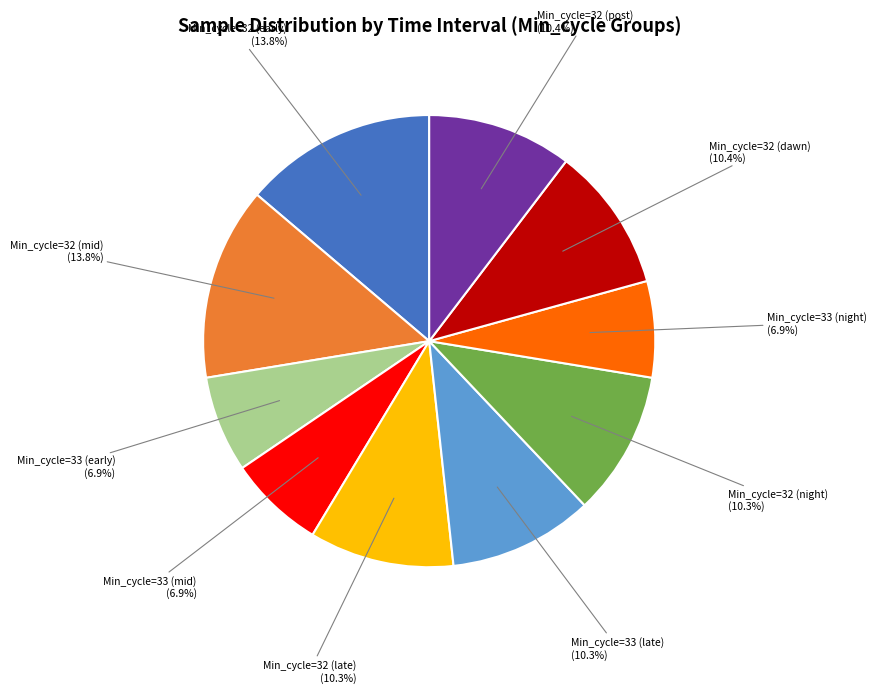

Between Min_cycle=33 (night) and Min_cycle=32 (late), which is larger?

Min_cycle=32 (late)